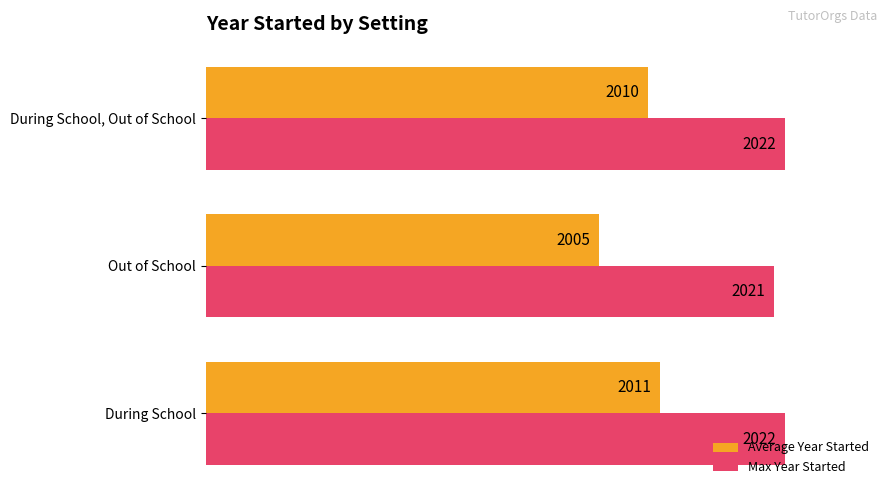

What are all the series names shown in the legend?

Average Year Started, Max Year Started